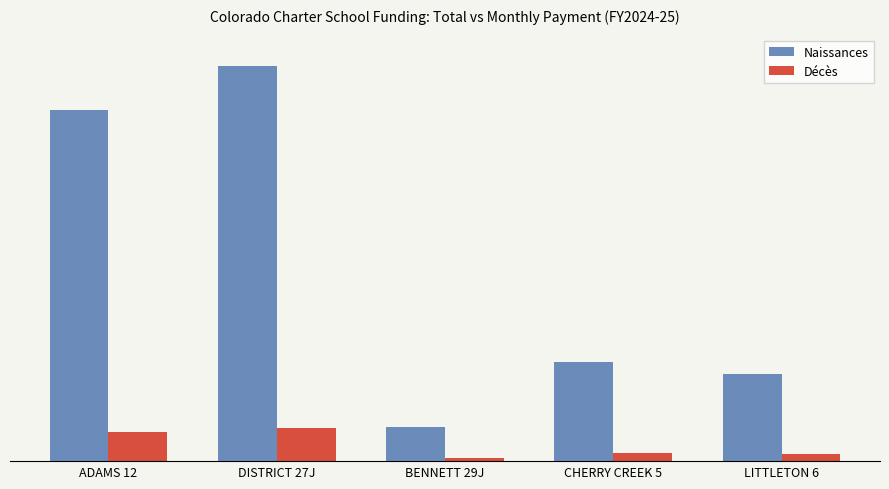

Rank the categories by Naissances value from lowest to highest.

BENNETT 29J, LITTLETON 6, CHERRY CREEK 5, ADAMS 12, DISTRICT 27J